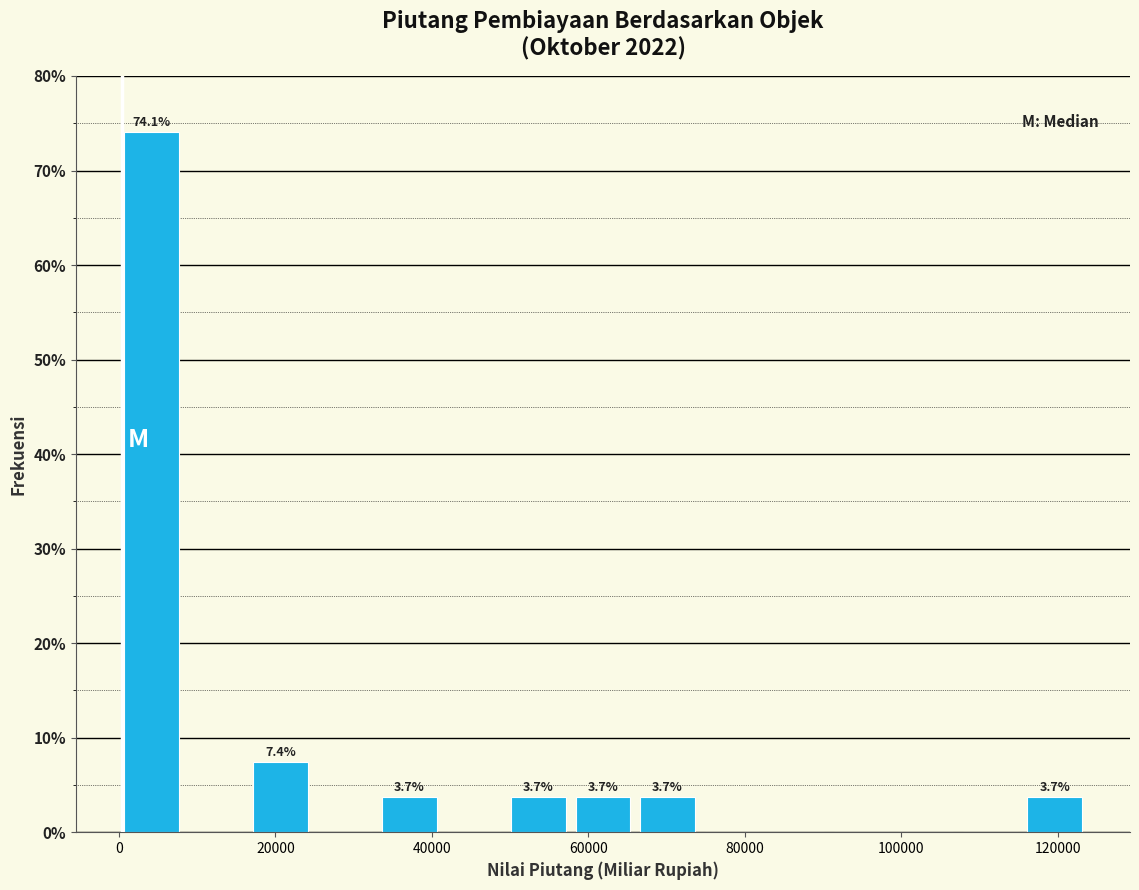

Over which range of the x-axis is the bar tallest?

0 to 8000